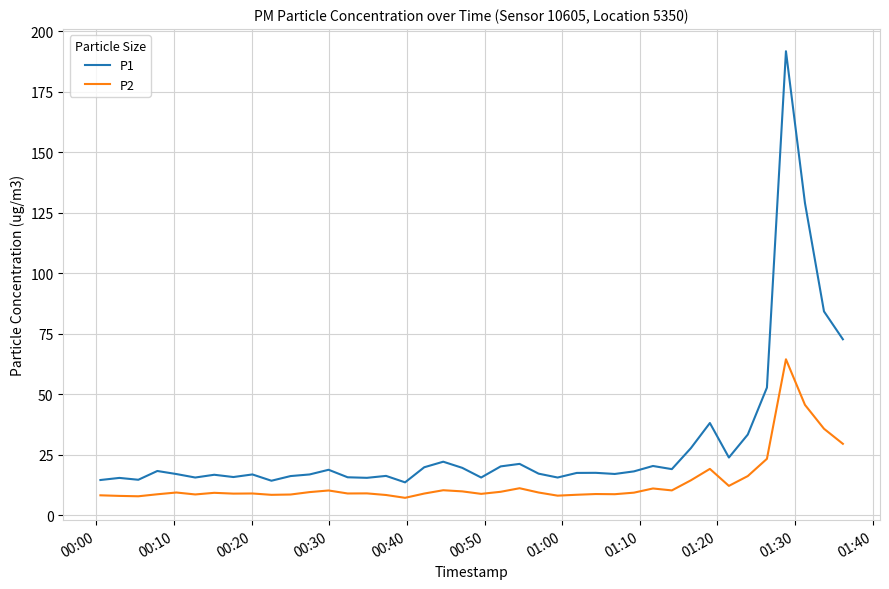

True or false: P1 and P2 cross at least once.

False